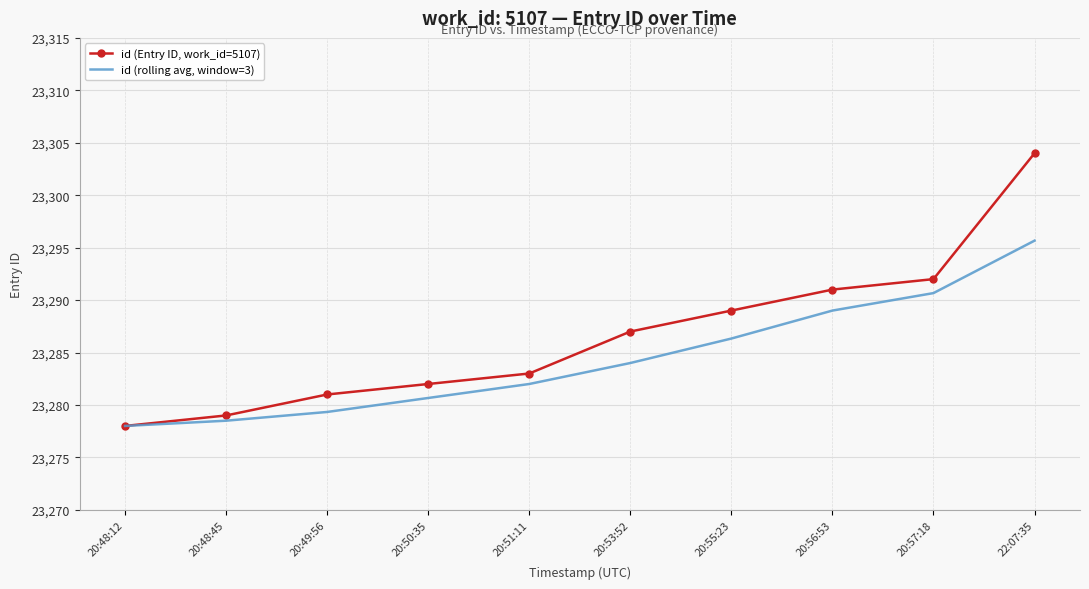

Reading left to right, extract all data points from this chart.

id (Entry ID, work_id=5107): 20:48:12=23278.0	20:48:45=23279.0	20:49:56=23281.0	20:50:35=23282.0	20:51:11=23283.0	20:53:52=23287.0	20:55:23=23289.0	20:56:53=23291.0	20:57:18=23292.0	22:07:35=23304.0
id (rolling avg, window=3): 20:48:12=23278.0	20:48:45=23278.5	20:49:56=23279.3	20:50:35=23280.7	20:51:11=23282.0	20:53:52=23284.0	20:55:23=23286.3	20:56:53=23289.0	20:57:18=23290.7	22:07:35=23295.7